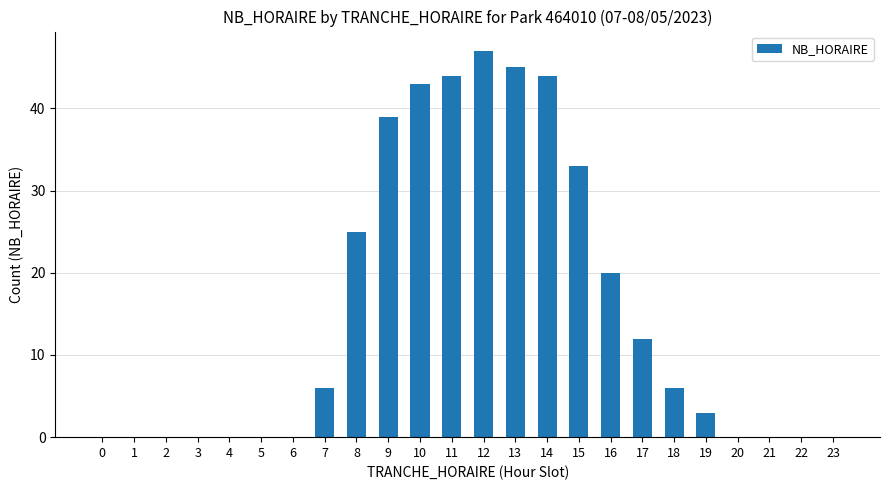

Is it true that the value at 9 is 10?

False